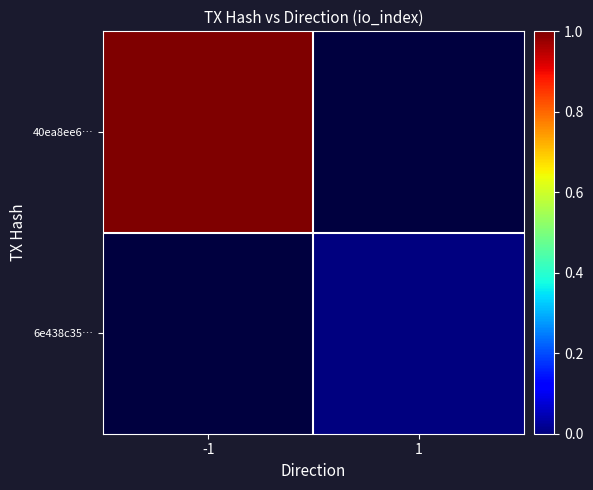

Is the value of 40ea8ee6… at 1 greater than the value of 6e438c35… at -1?

No